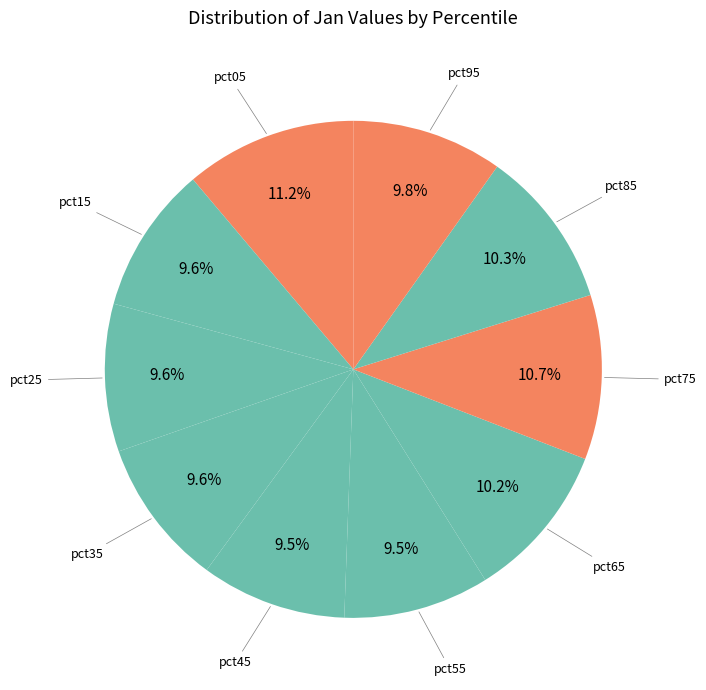

Count the number of slices in the pie.

10